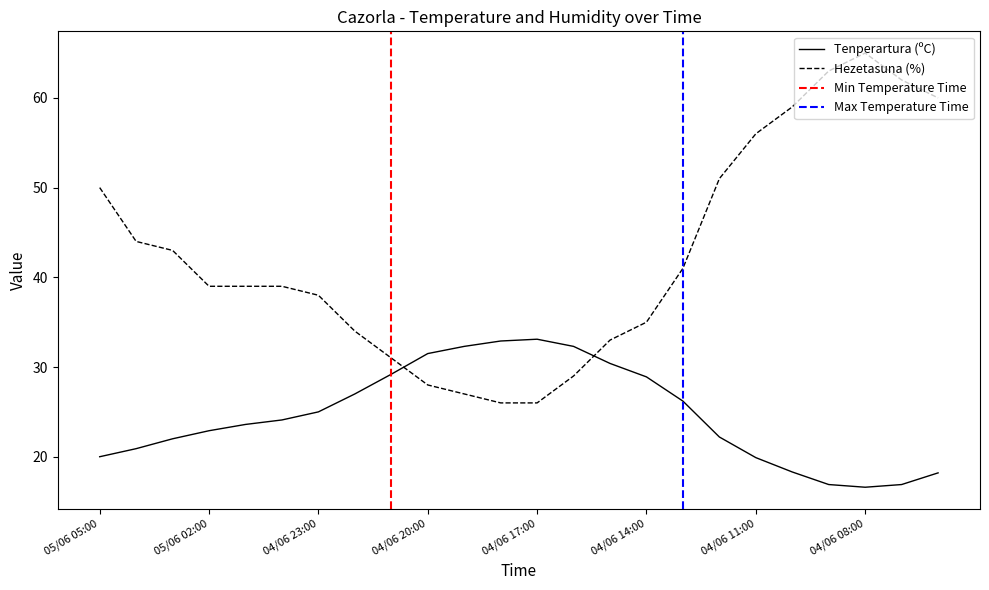

At how many categories does at least one series exceed 48?

8